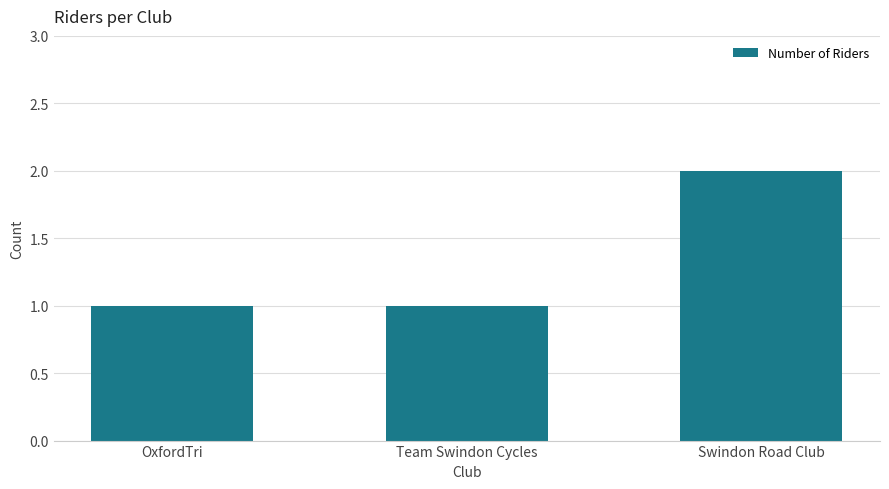

What is the change in value from OxfordTri to Swindon Road Club?

+1